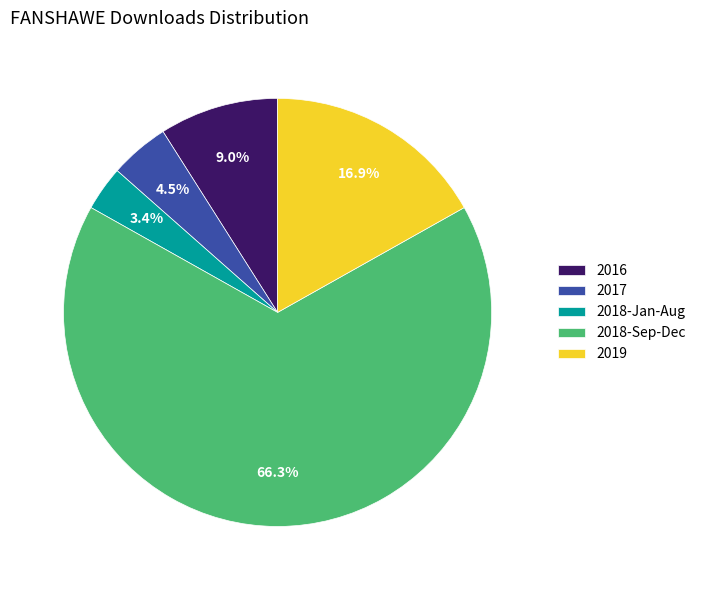

How many slices are in this pie chart?

5